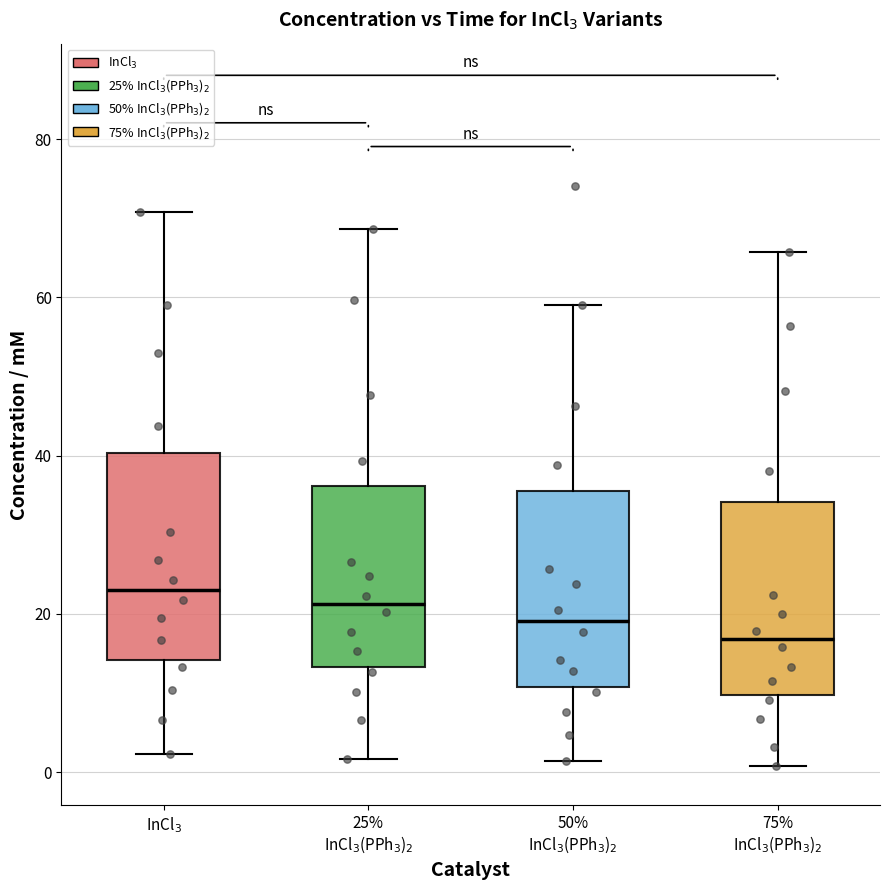

Where does the upper whisker of the box for 50% InCl$_3$(PPh$_3$)$_2$ end on the y-axis? The values are not printed on the chart, so give them approximately, as read against the axis.

60